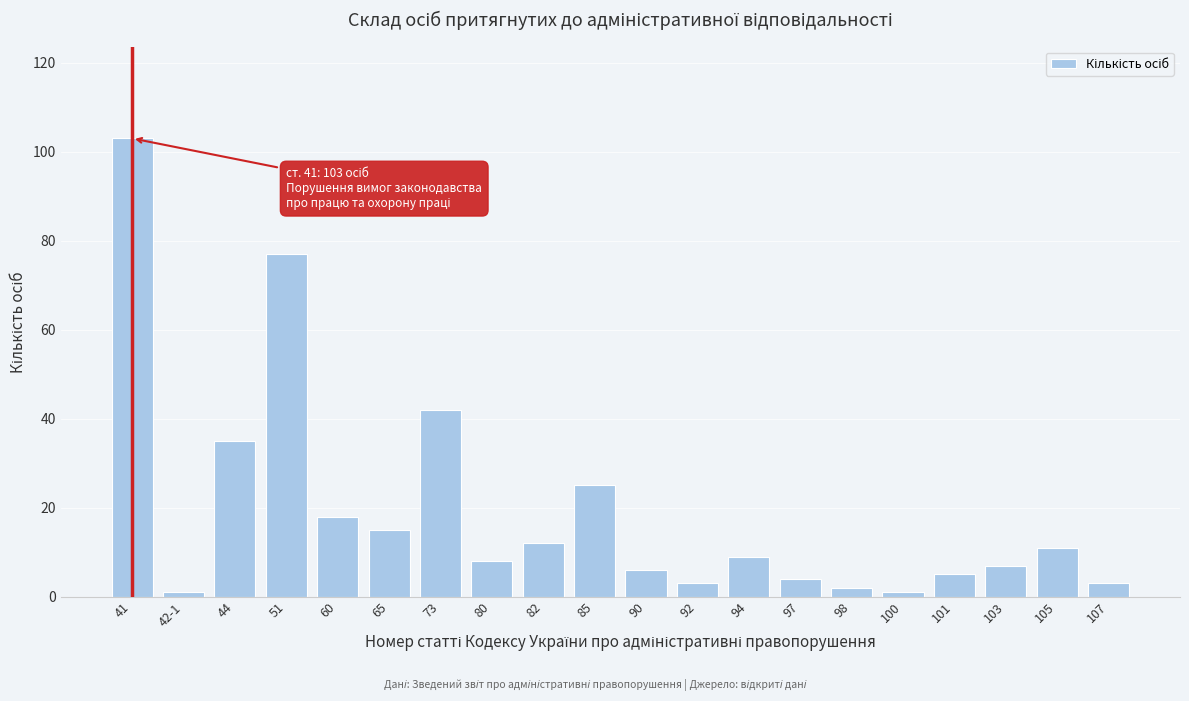

Reading right to left, what are all the values shown in this chart?

3	11	7	5	1	2	4	9	3	6	25	12	8	42	15	18	77	35	1	103